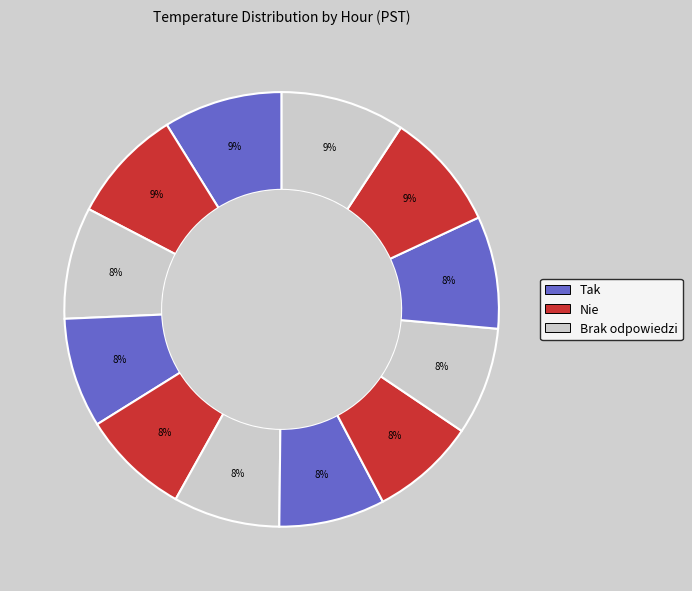

Count the number of slices in the pie.

12